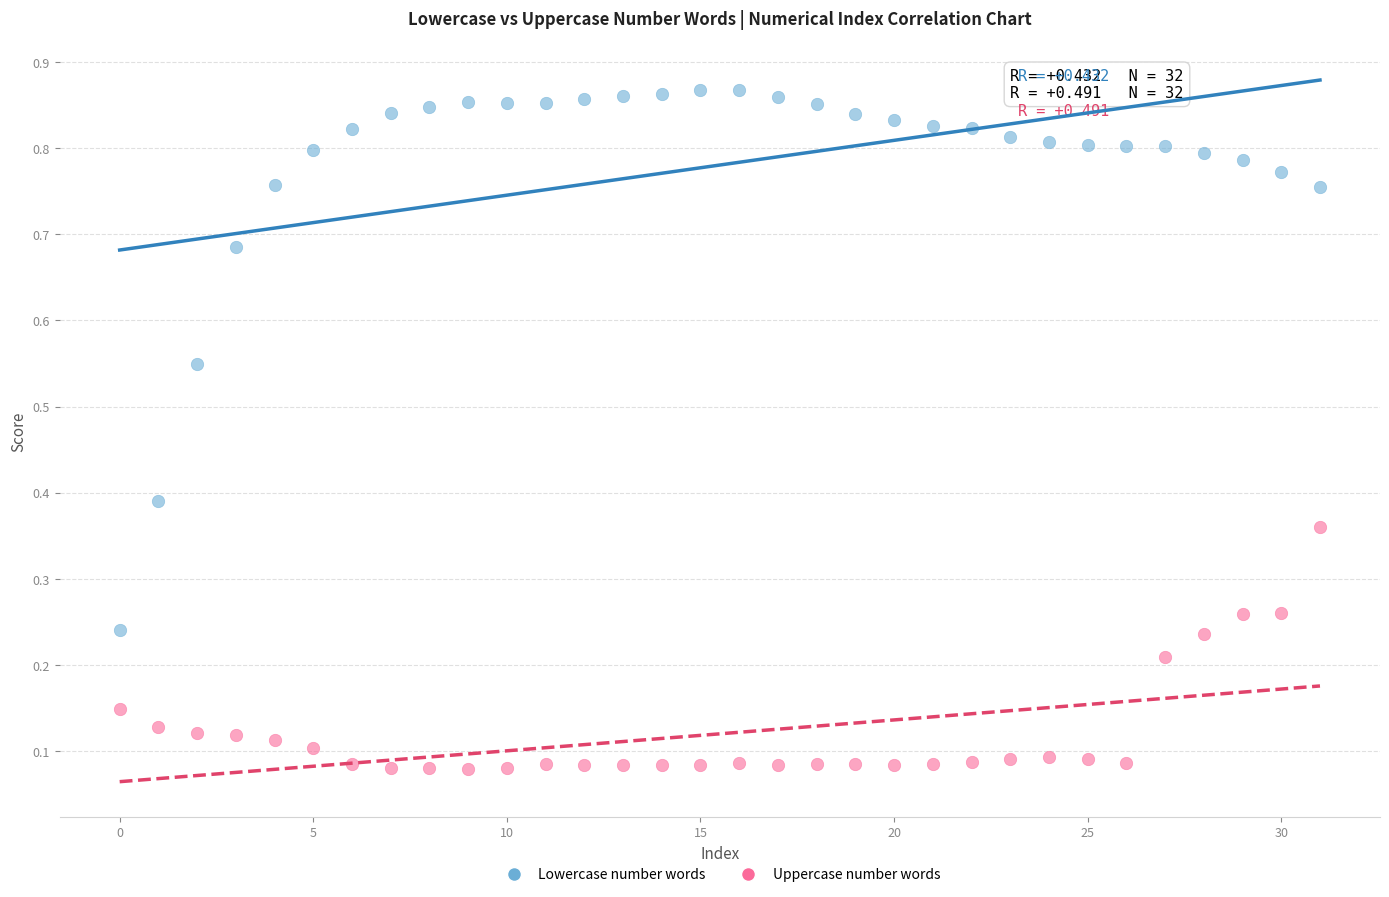

Which series has the widest spread of Y values?

Lowercase number words